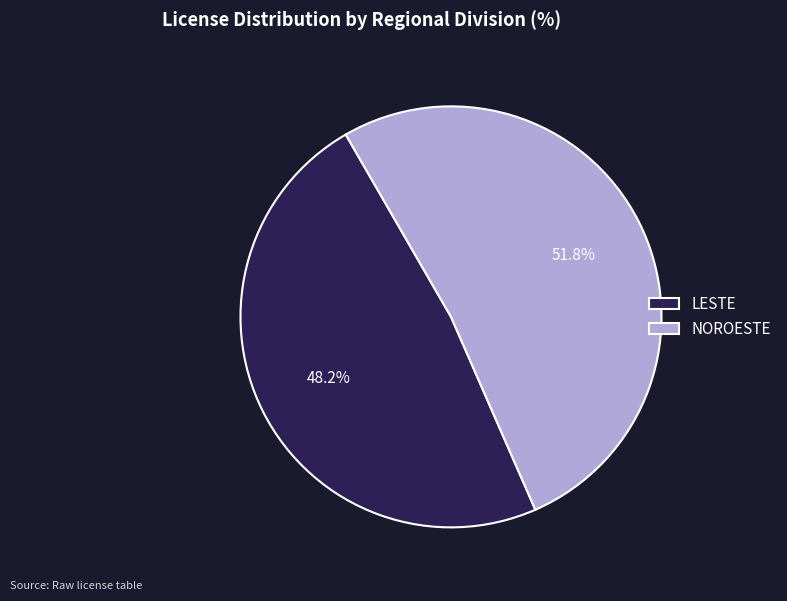

Rank the categories by value from highest to lowest.

NOROESTE, LESTE